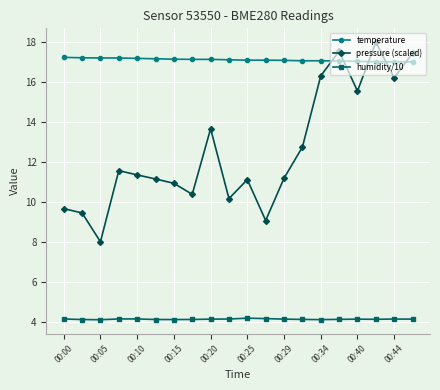

What is the value of the humidity/10 point at the 16th from the left?

4.1